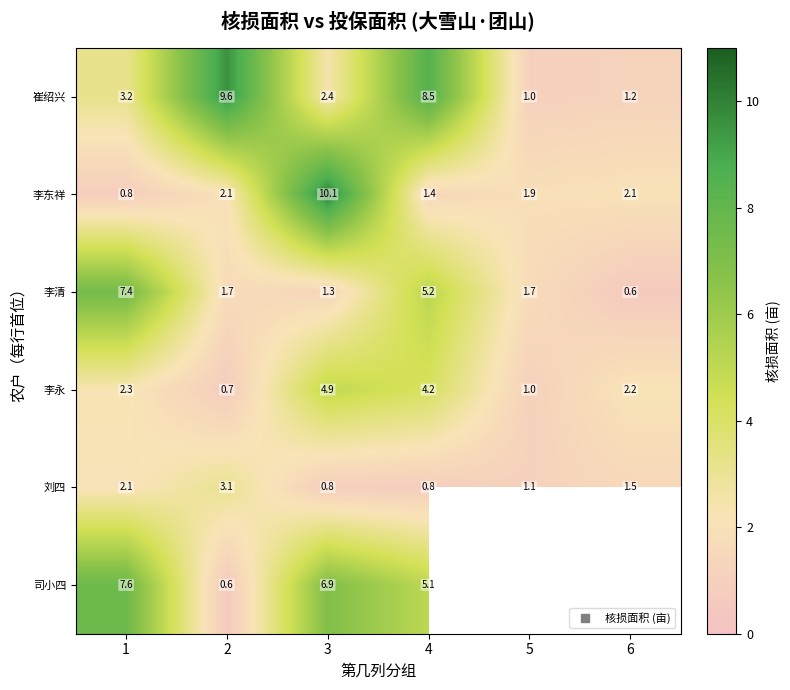

Which category has the lowest value in the 司小四 series?

2